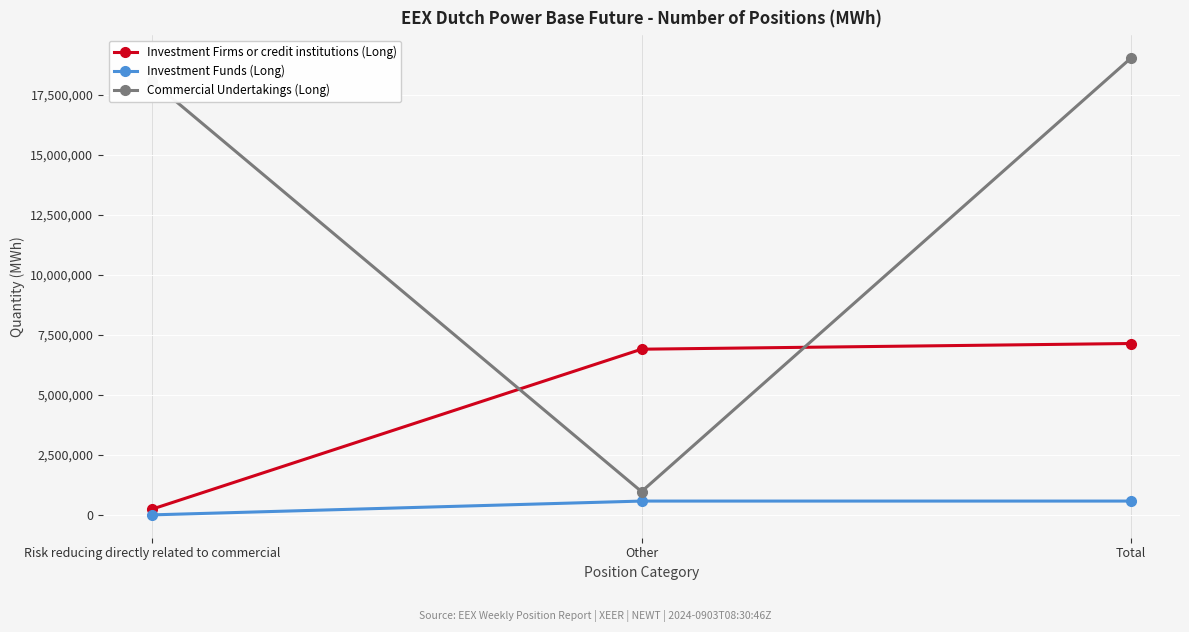

At how many categories does at least one series exceed 10817265?

2